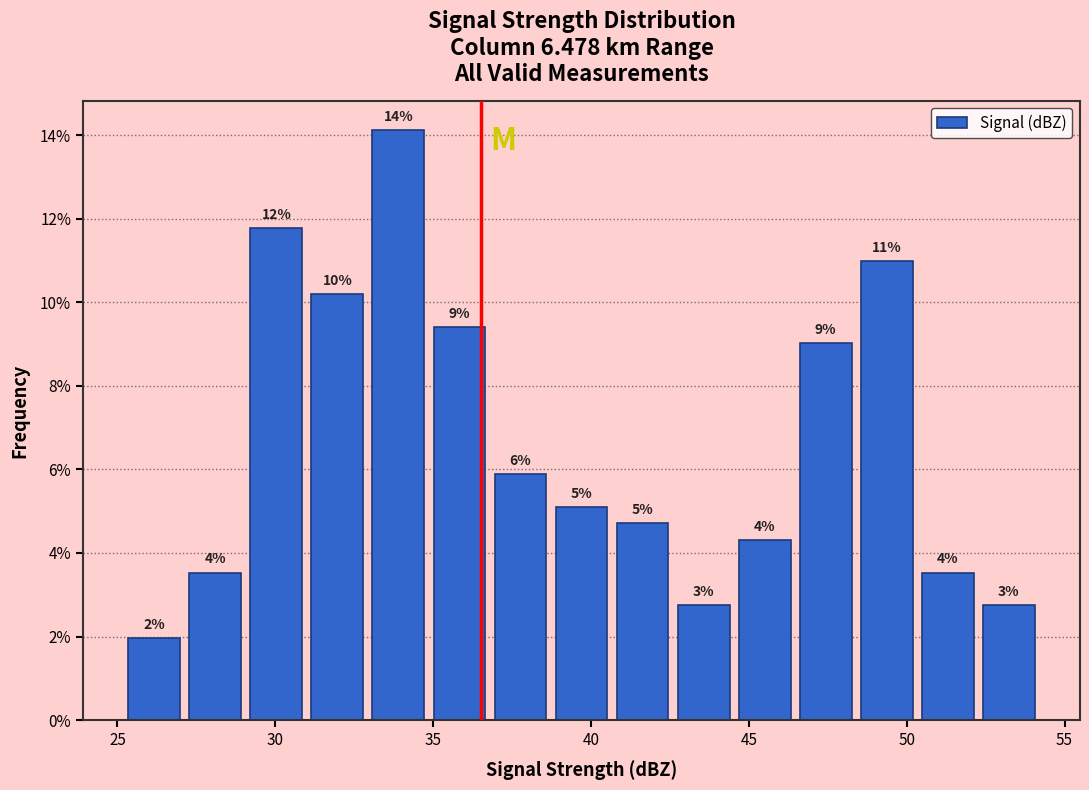

Around what value on the x-axis is the tallest bar? Give the approximate position of its centre, as read against the axis.

34.0